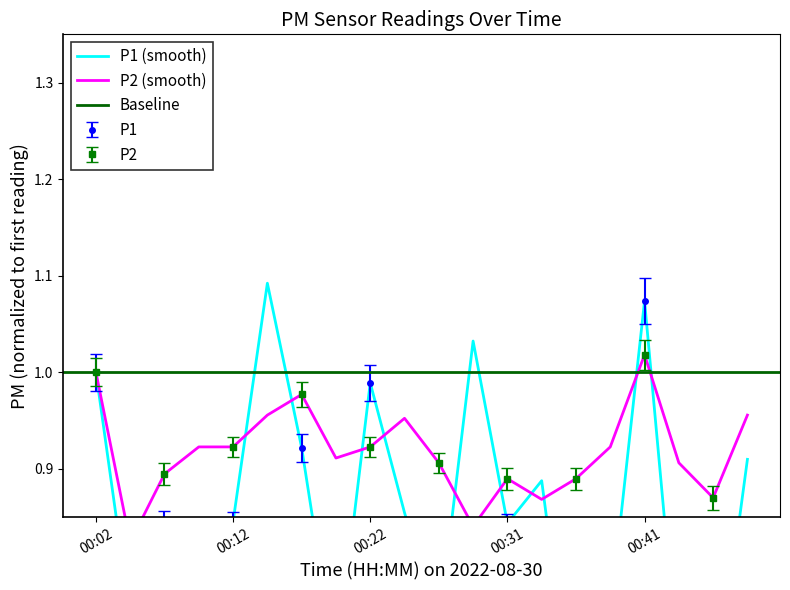

Is it true that P2 equals 0.2 at 00:02?

False